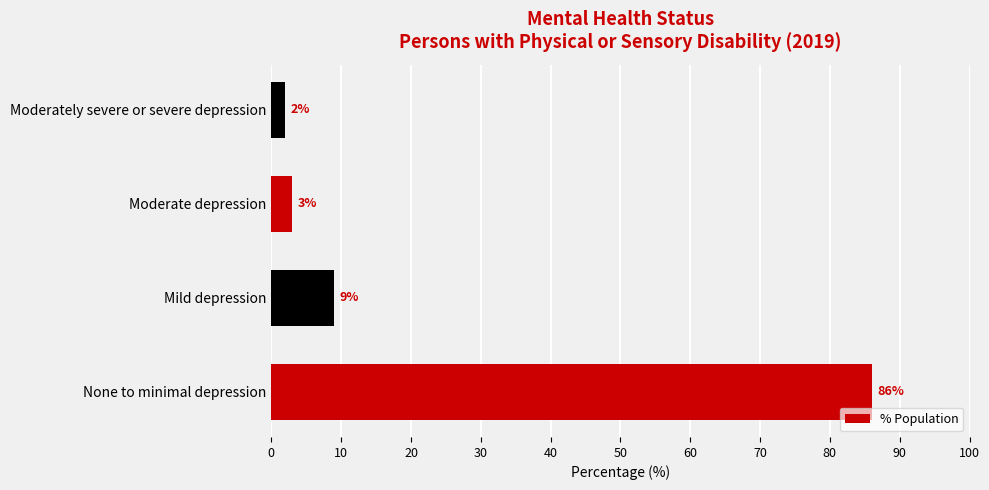

List the labels in order of value, smallest first.

Moderately severe or severe depression, Moderate depression, Mild depression, None to minimal depression